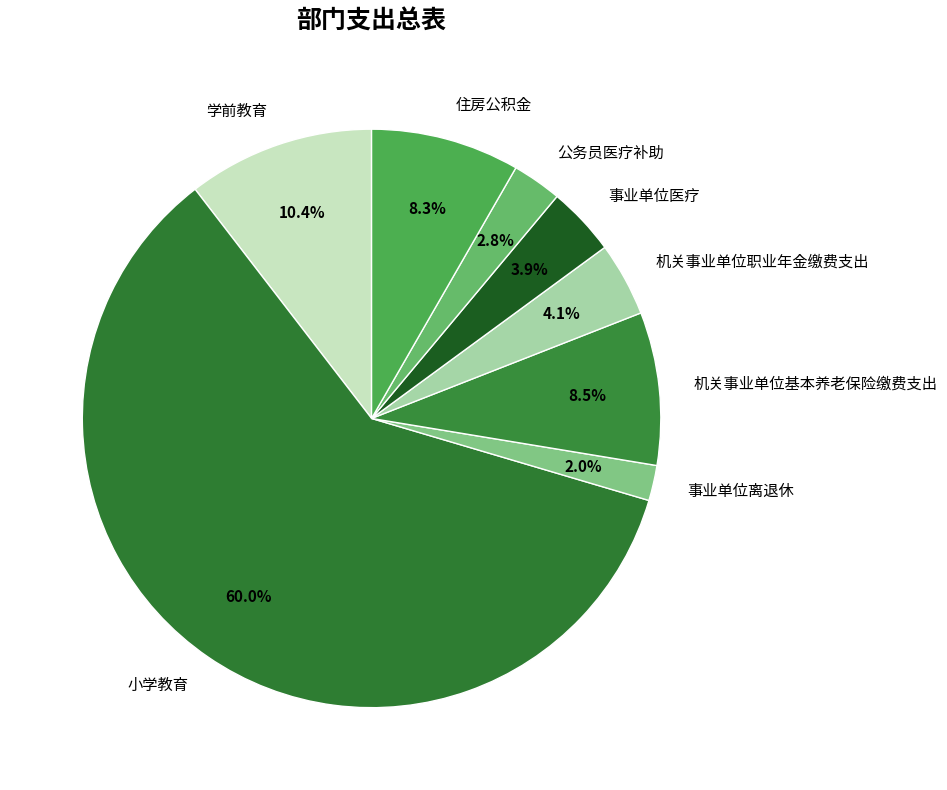

To the nearest percent, what percentage of the pie is 机关事业单位职业年金缴费支出?

4%